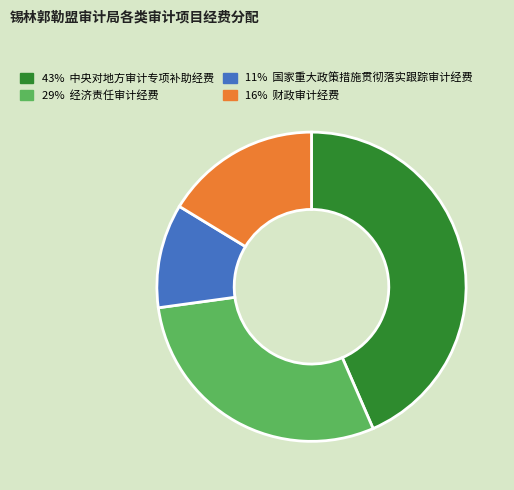

Is there any slice that represents more than half of the pie?

No